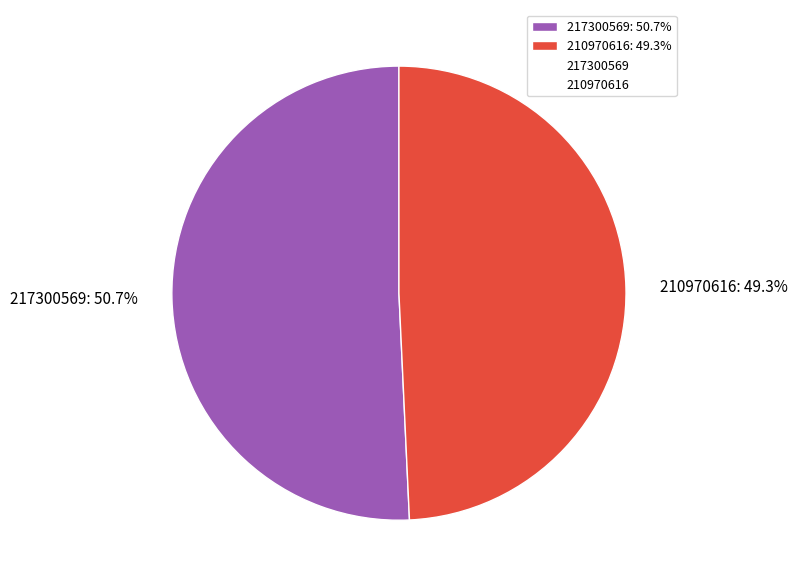

What is the ratio of the value at 210970616 to the value at 217300569?

1.0